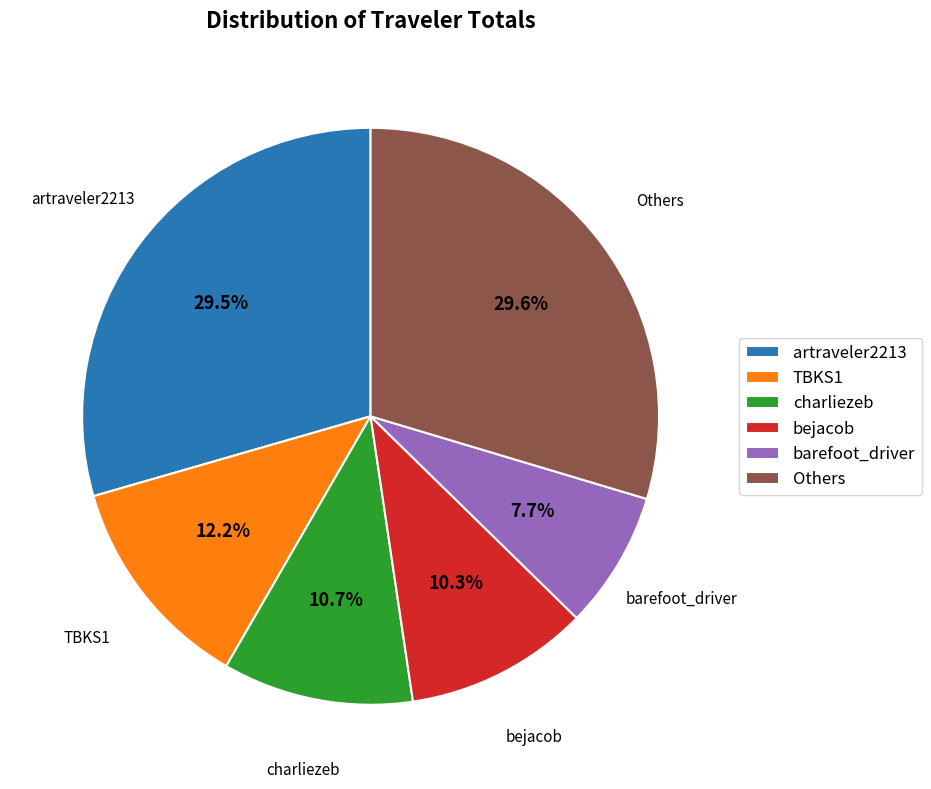

How many segments does this pie chart have?

6